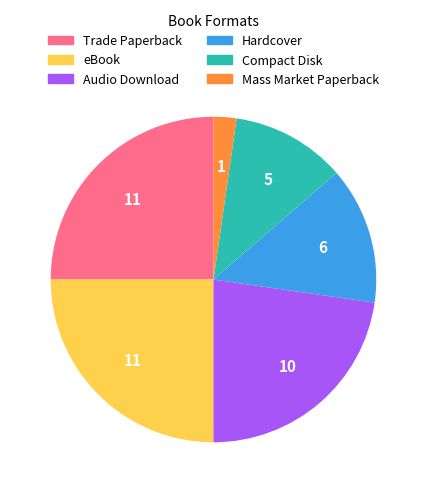

Does Compact Disk account for over 50% of the chart?

No